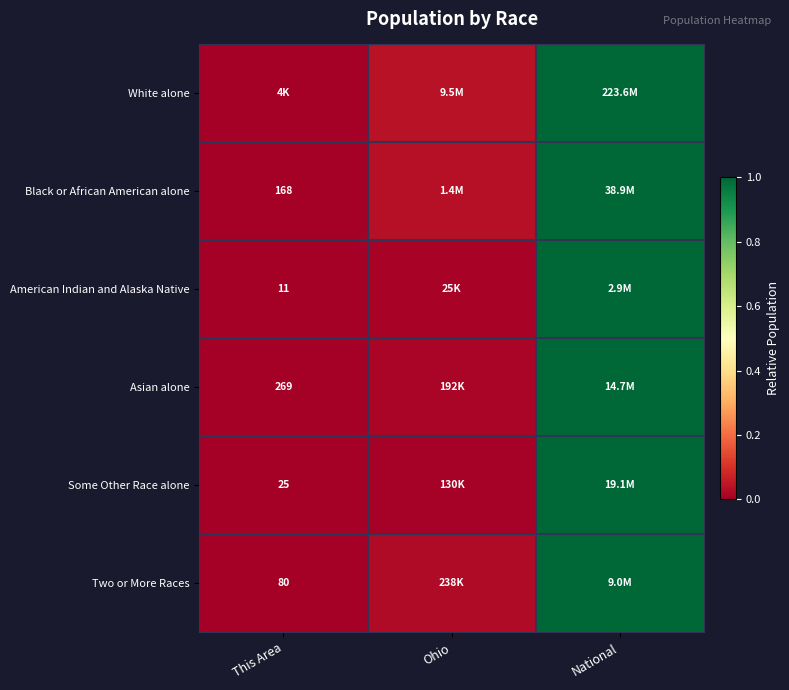

Which series has the largest total across all categories?

White alone